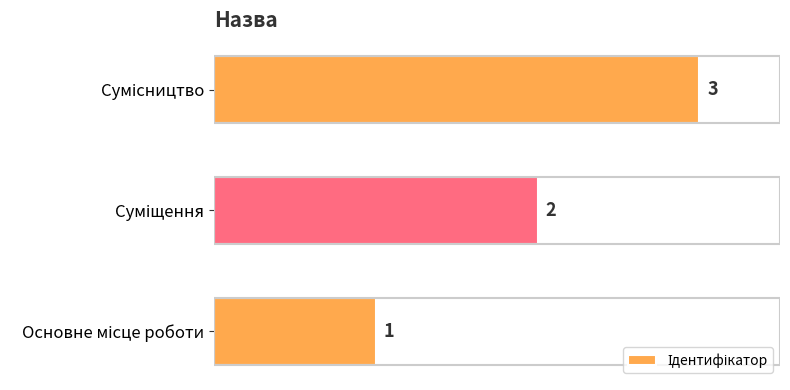

Count the values in the range 1 to 3.

3